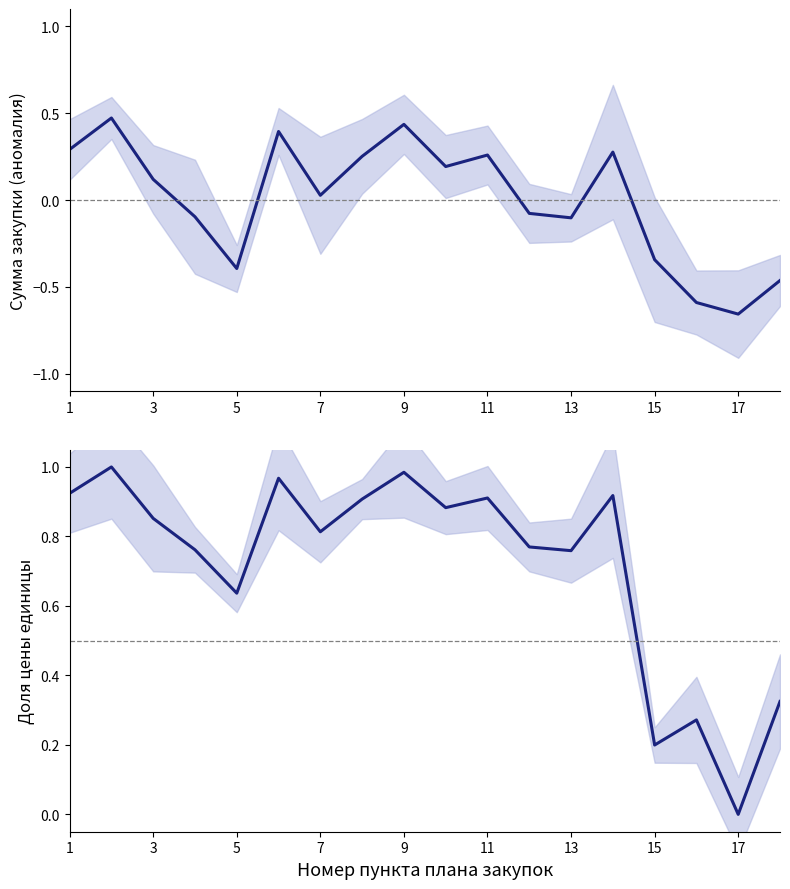

True or false: Цена за единицу (нормализованная) has a value of 0.2 at 13.

False